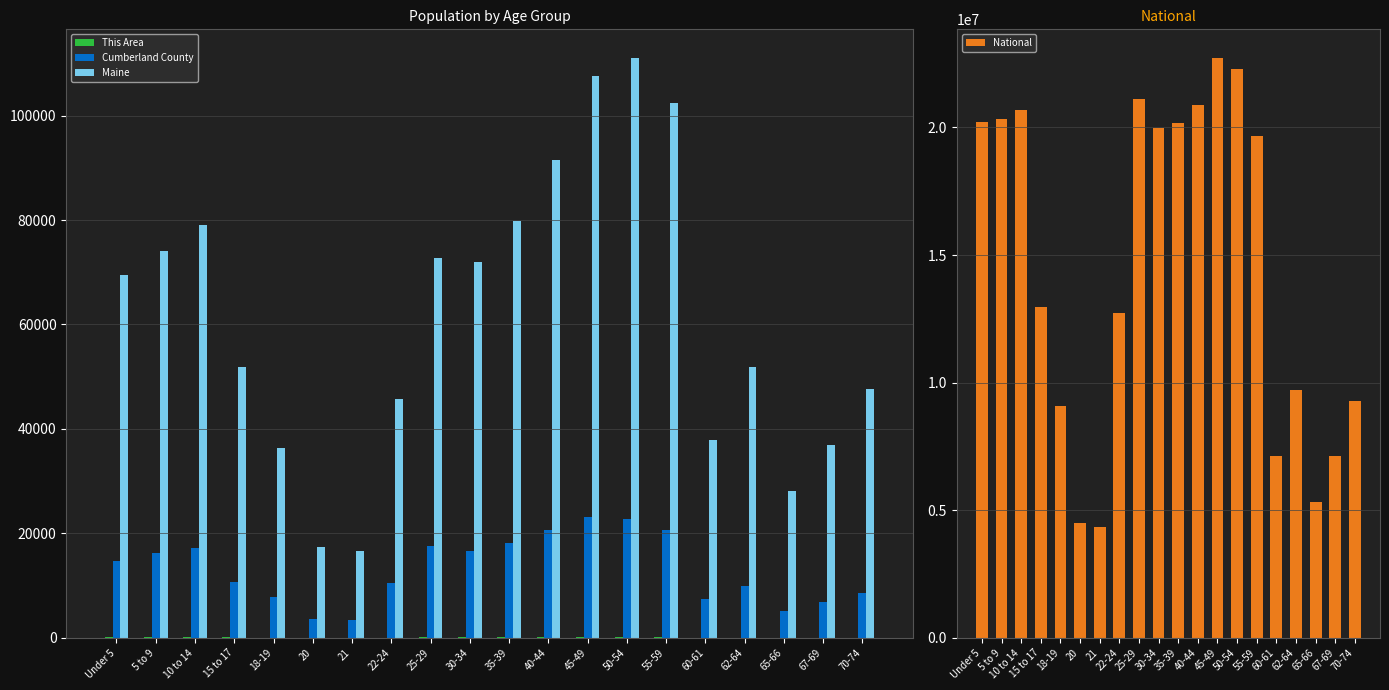

At which label does Maine reach its minimum?

21